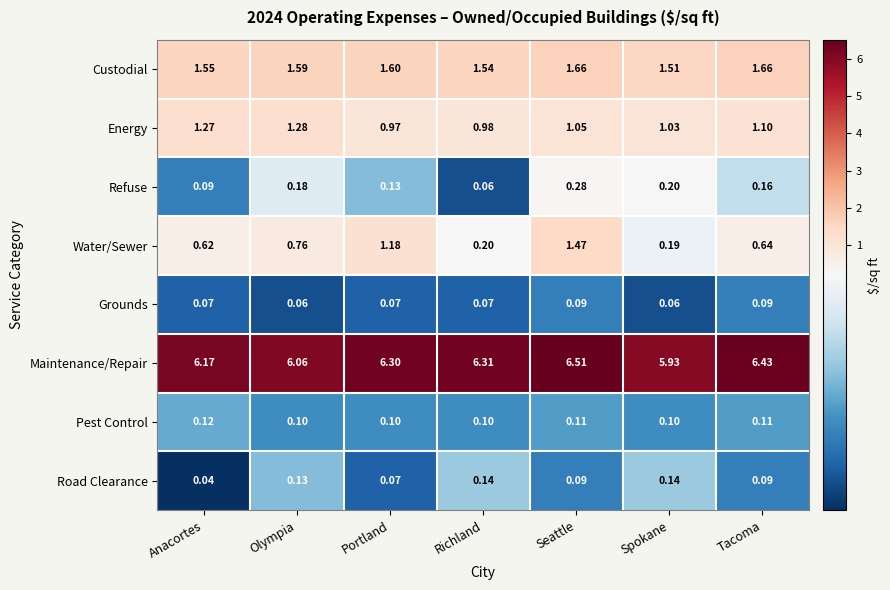

At which category does the chart reach its peak across all series?

Seattle